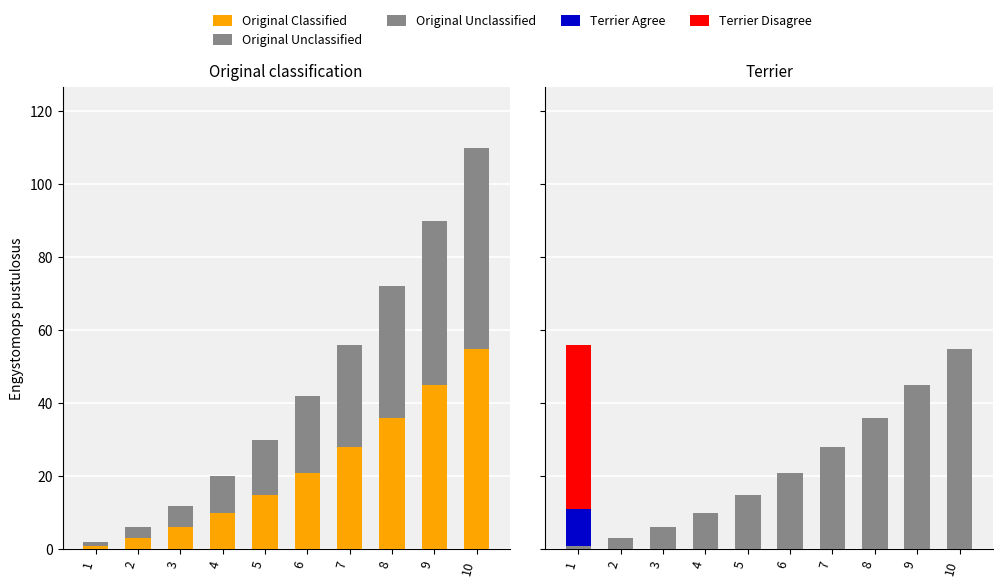

How many data points in Original Unclassified are less than 21?

5